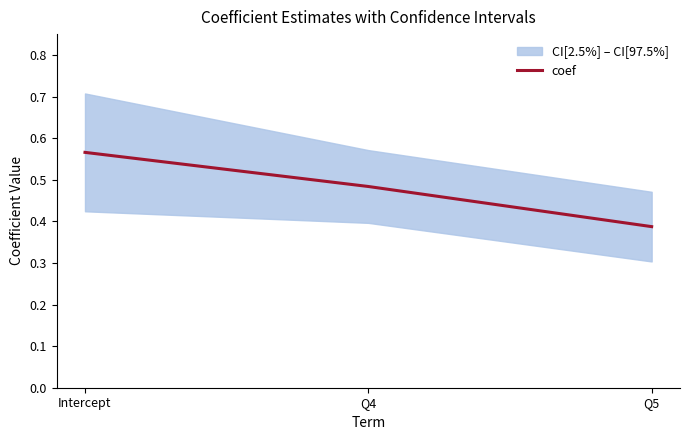

Does the chart display data point markers on the line(s)?

No